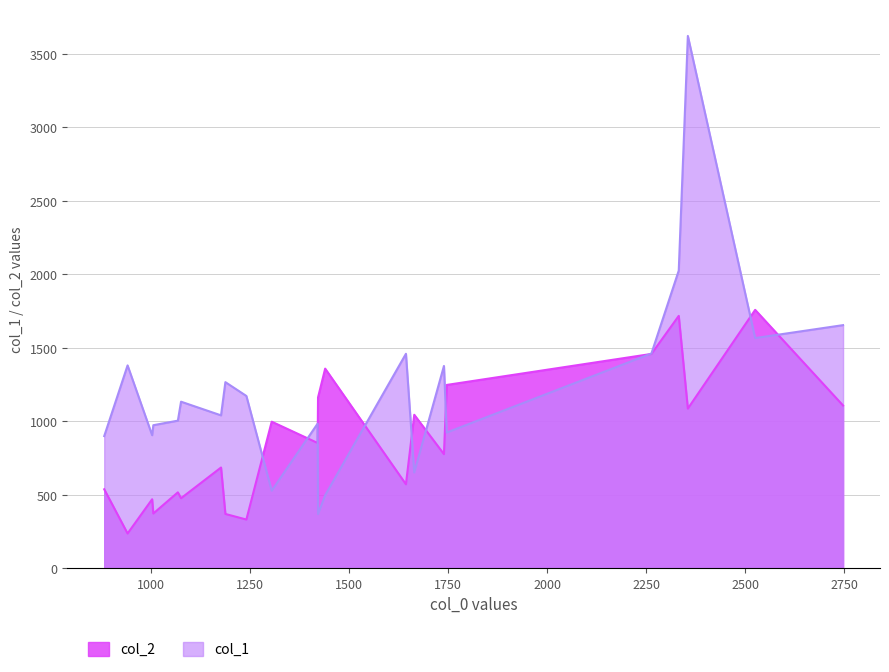

Which series changed the most between 4 and 8?

col_1